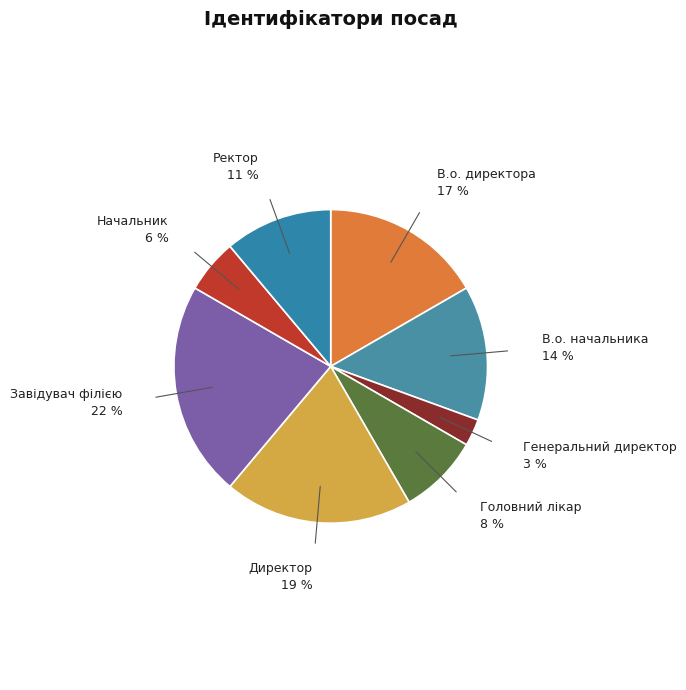

Between Начальник and Директор, which is larger?

Директор